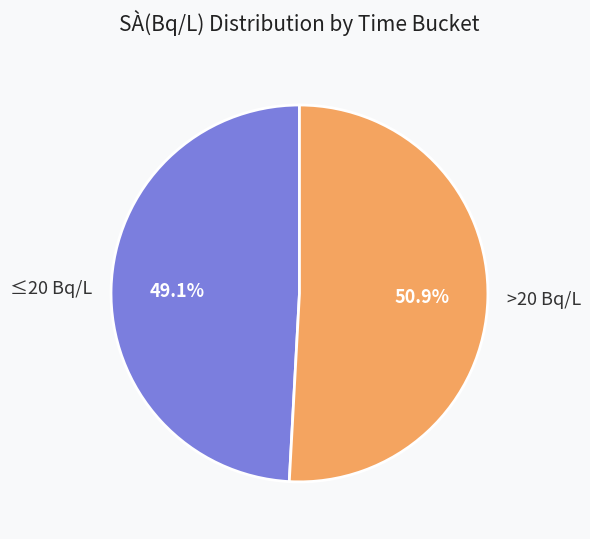

Rank the categories by value from highest to lowest.

>20 Bq/L, ≤20 Bq/L